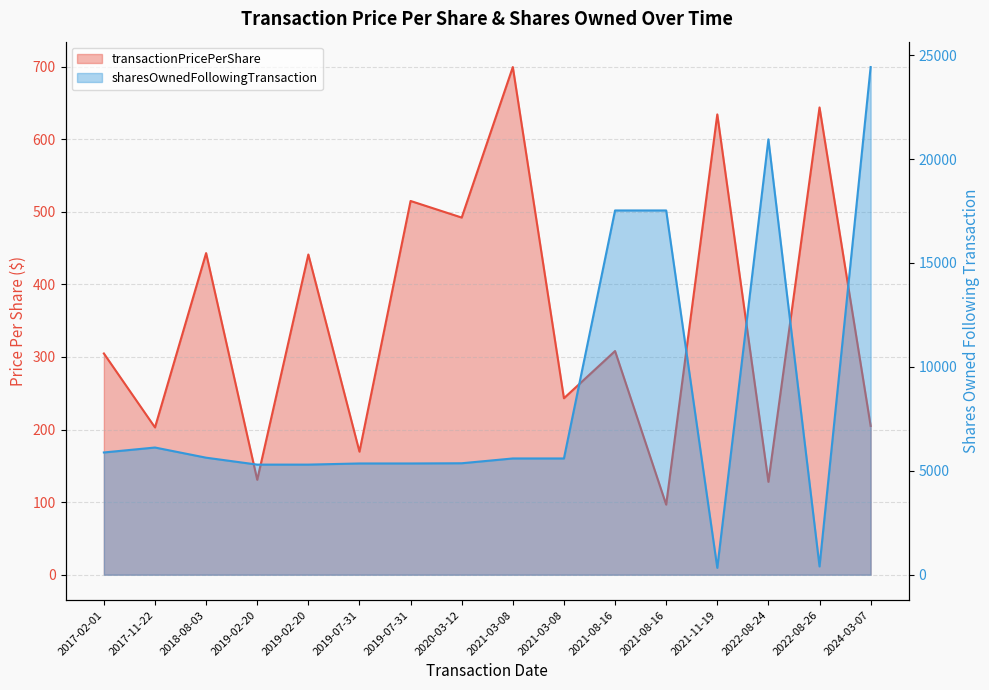

What is the difference between the transactionPricePerShare values at 2024-03-07 and 2020-03-12?

287.1